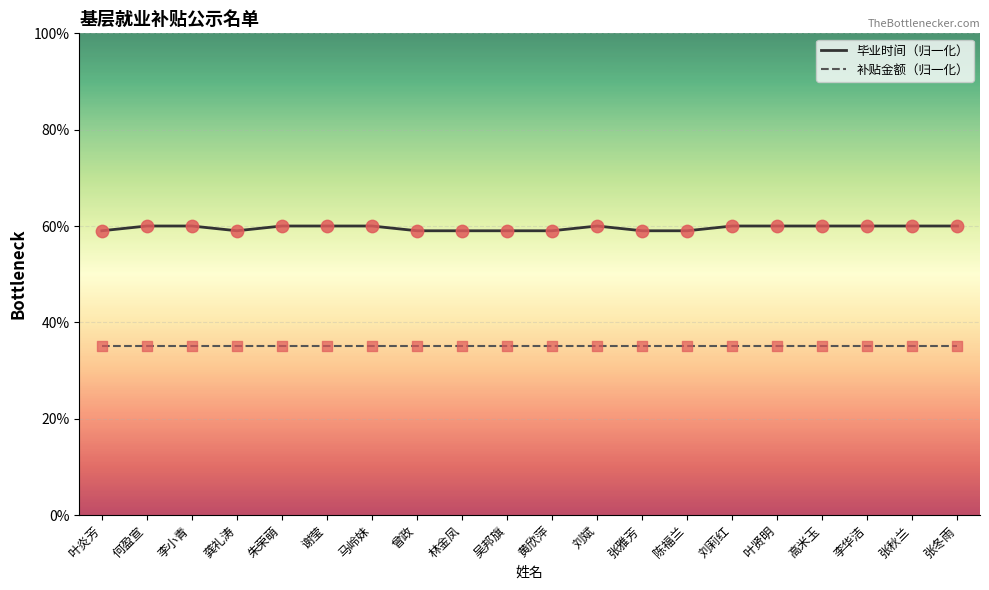

Which series has the largest total across all categories?

毕业时间（归一化）